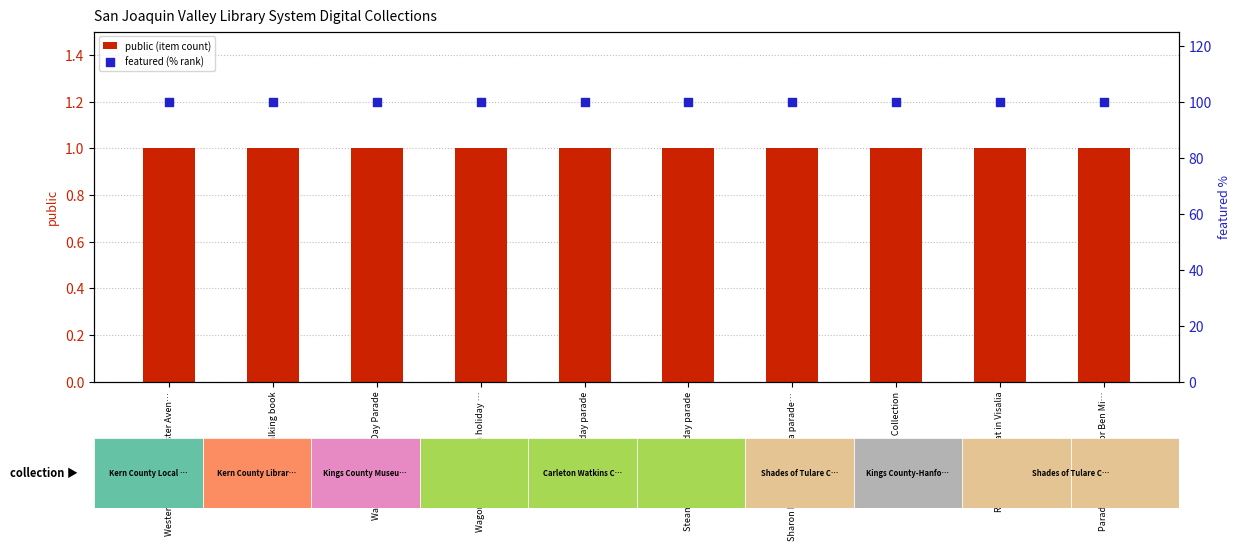

Which series has the largest total across all categories?

featured (% rank)